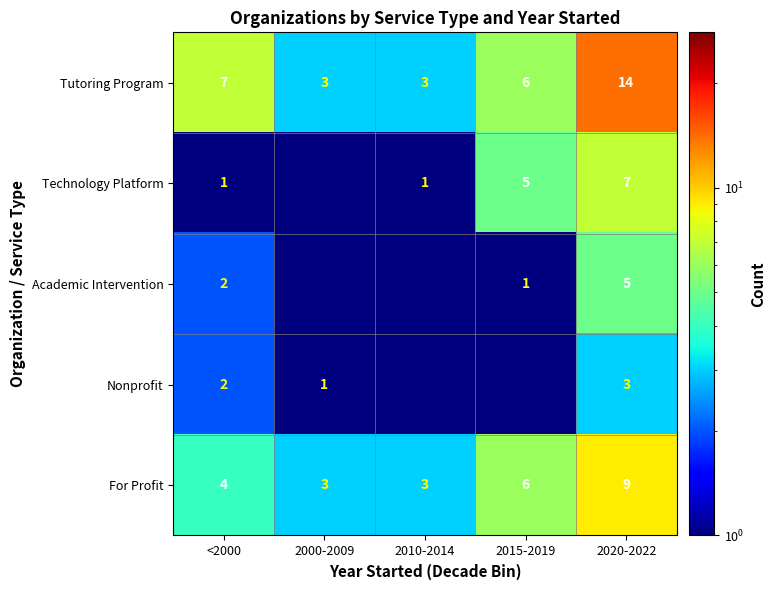

The For Profit series shows 9.0 at 2020-2022. True or false?

True